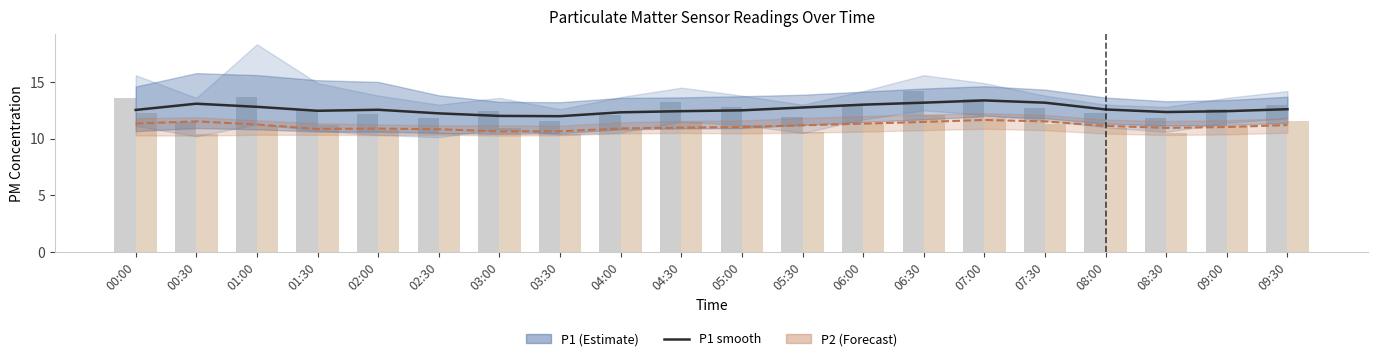

What is the difference between the P2 raw values at 09:30 and 00:00?

0.7